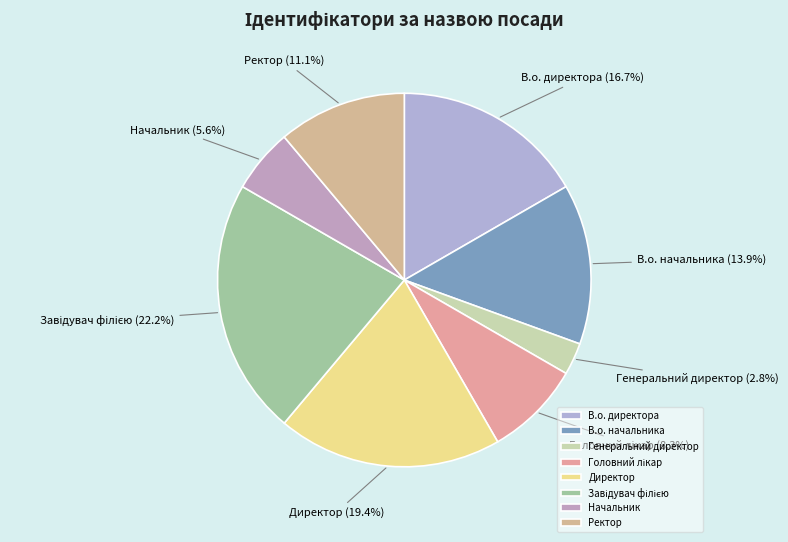

Which has a higher value, Начальник or Ректор?

Ректор